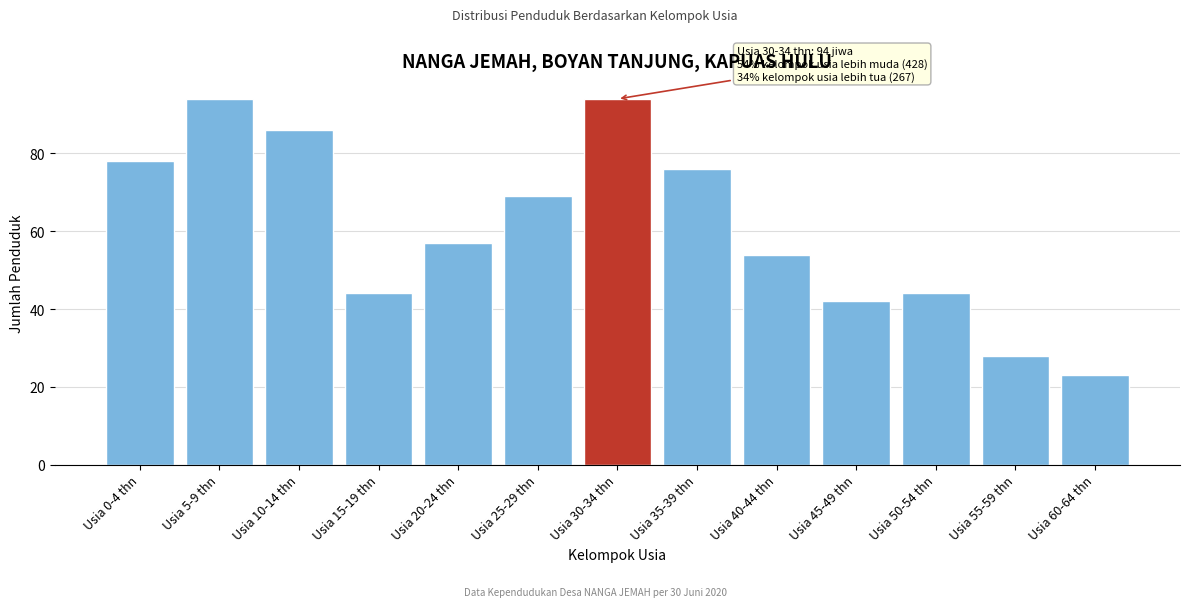

Reading left to right, what are all the values shown in this chart?

78	94	86	44	57	69	94	76	54	42	44	28	23